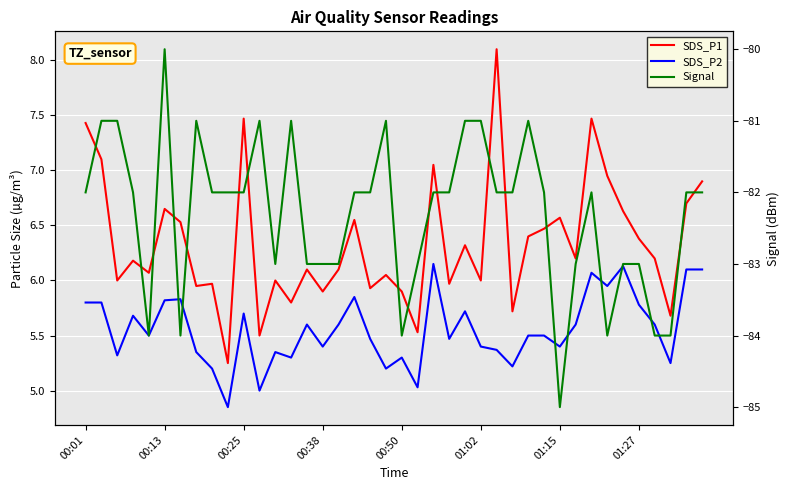

The value of Signal at 00:25 is -48.0. True or false?

False